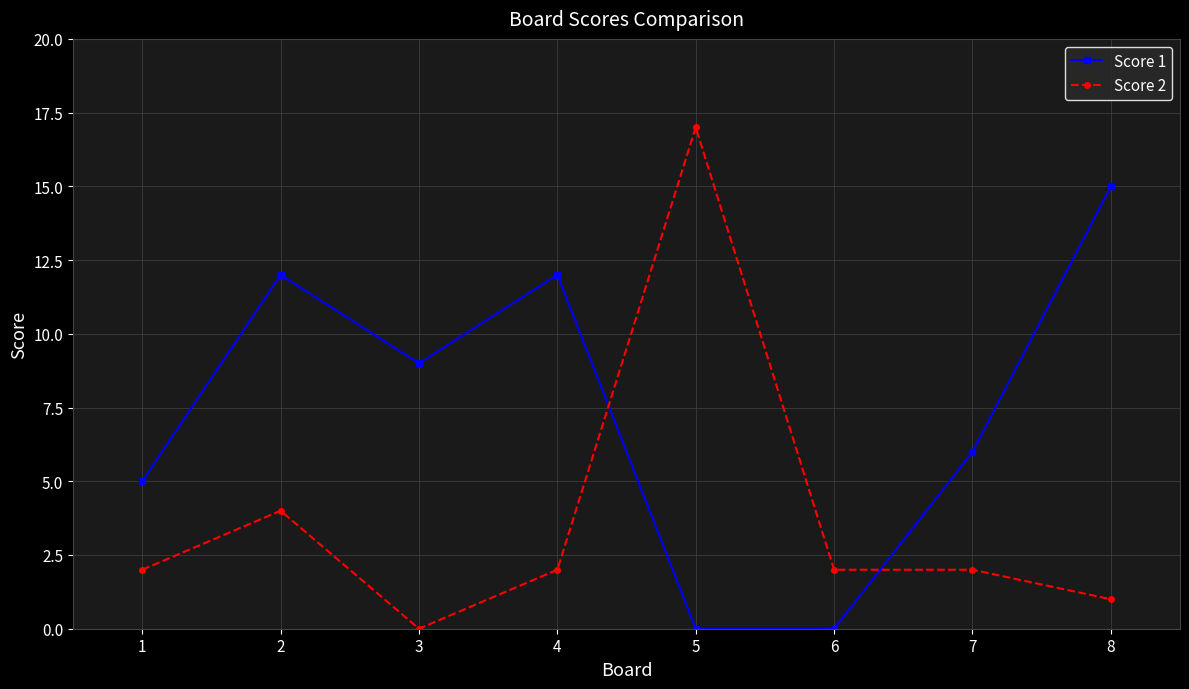

List the series in order of their overall mean, lowest first.

Score 2, Score 1